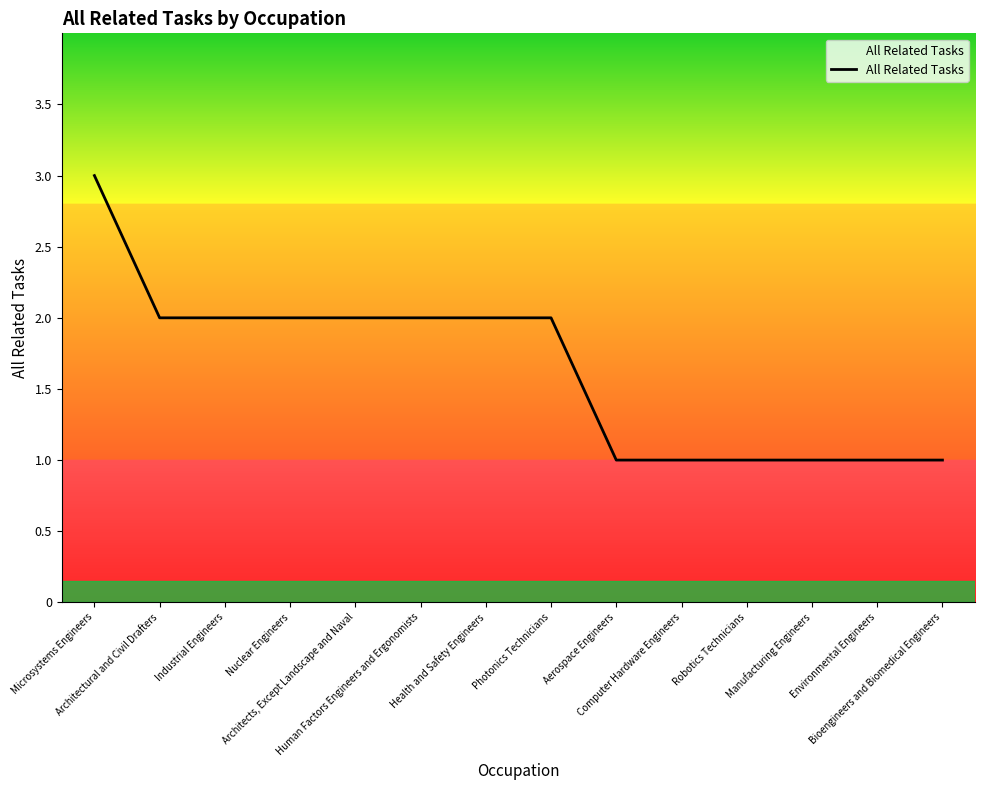

What is the maximum value shown in the chart?

3